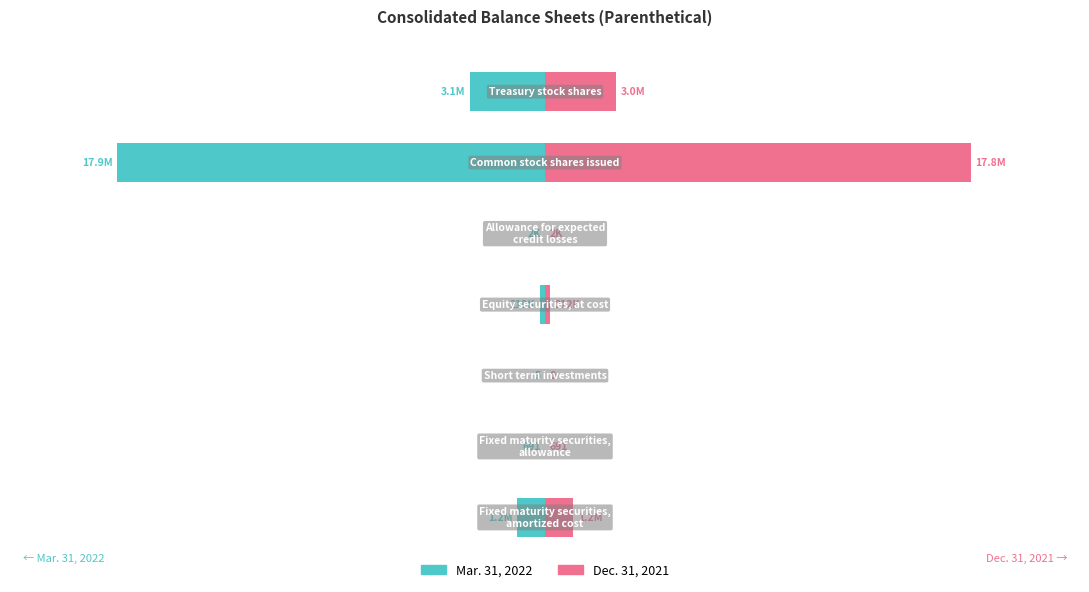

Does the chart contain stacked bars?

No